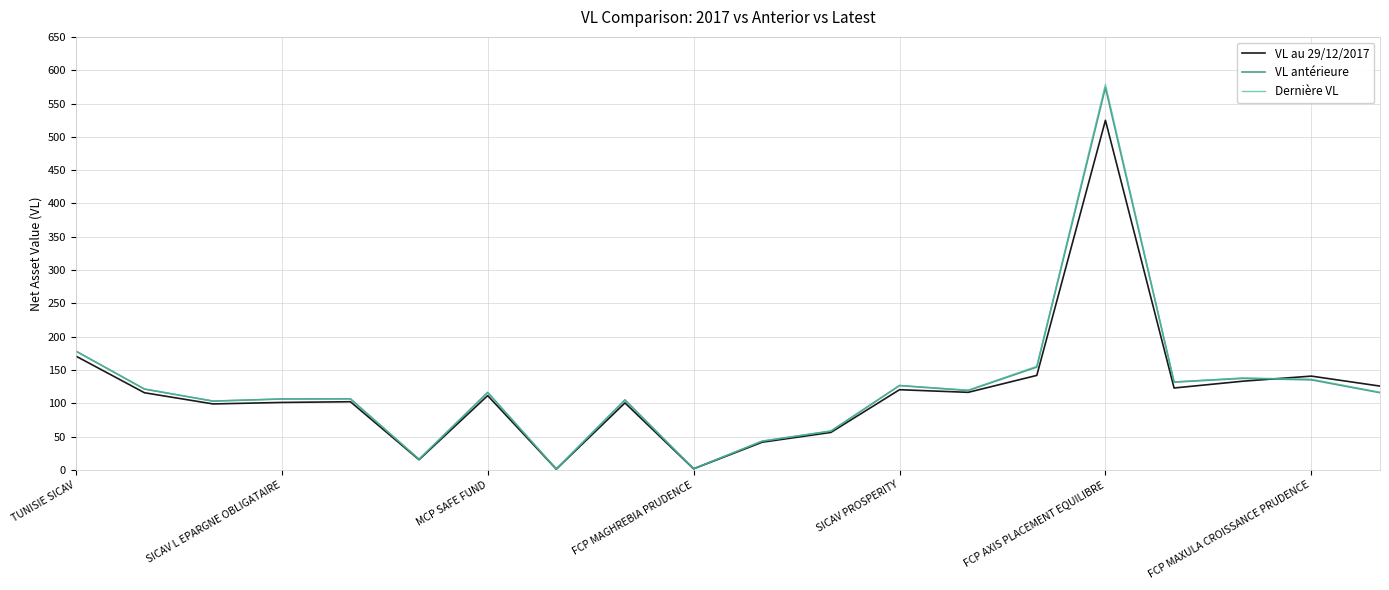

In VL au 29/12/2017, how many points are higher than both neighbors (excluding endpoints)?

6